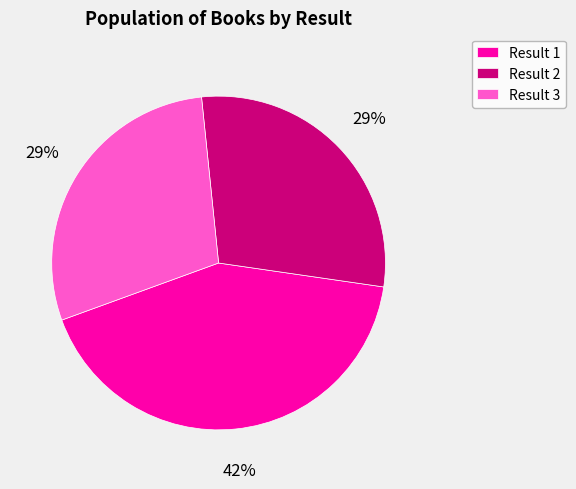

How many slices are in this pie chart?

3